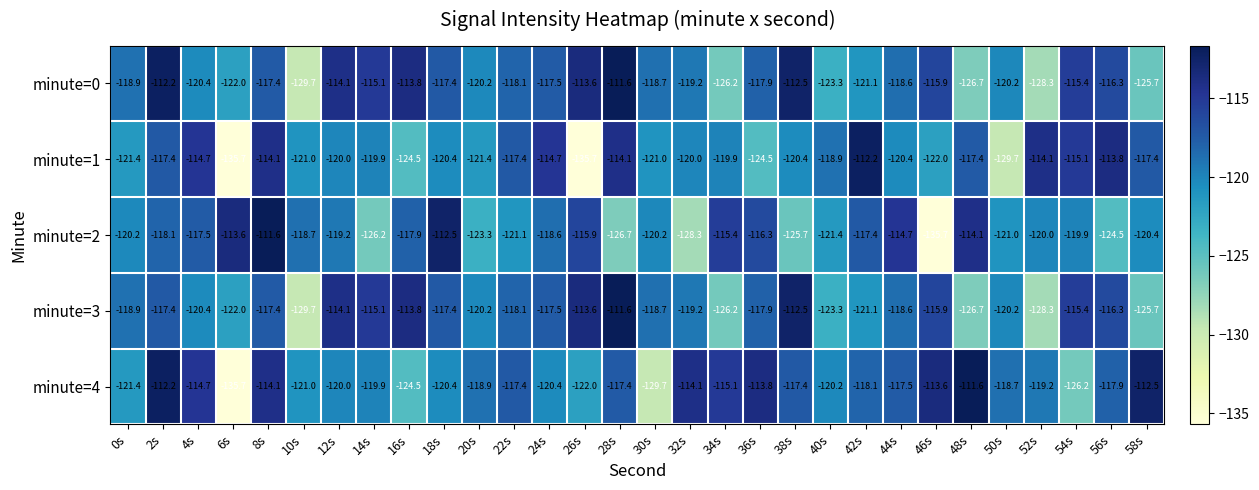

What is the spread (max minus min) of values at 4s?

5.7